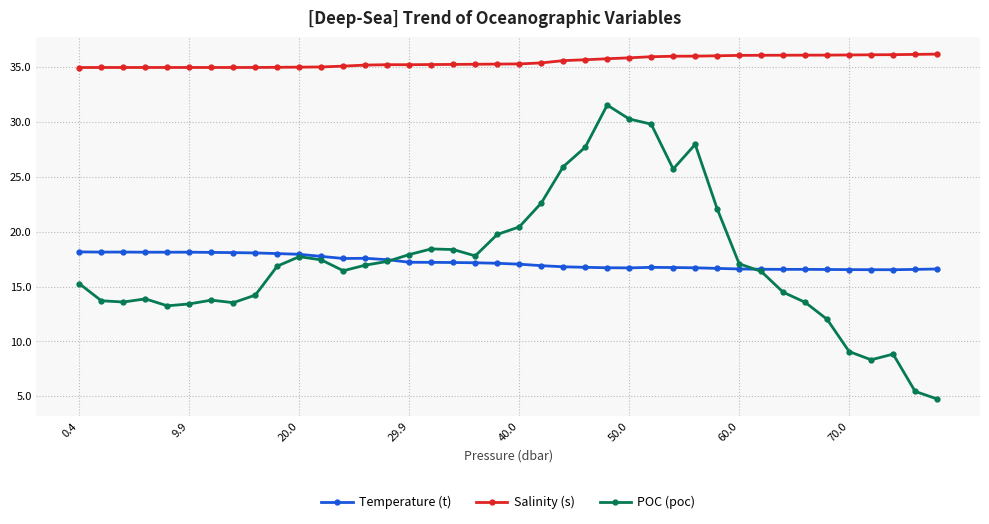

Which series has the largest range (max minus min)?

POC (poc)